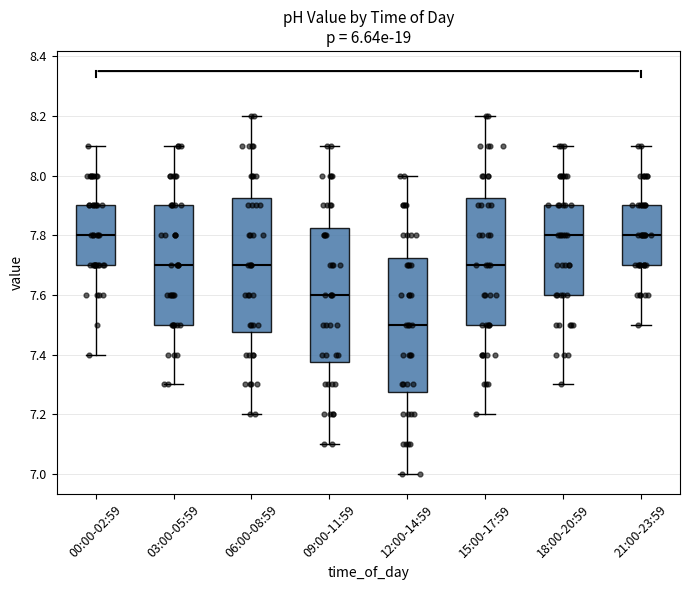

Where is the lower edge of the box for 09:00-11:59 on the y-axis? The values are not printed on the chart, so give them approximately, as read against the axis.

7.38